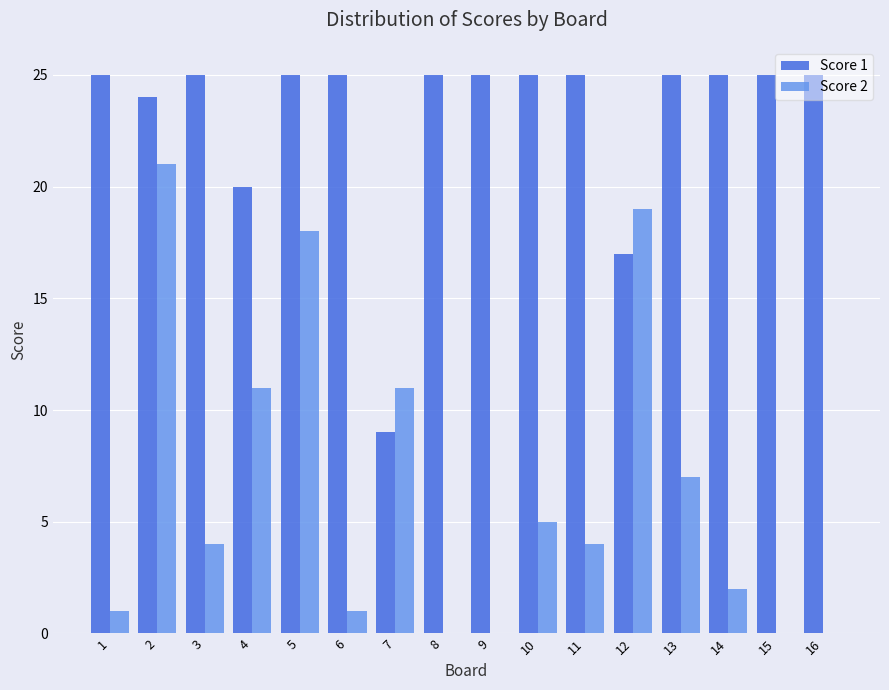

Is the value of Score 2 at 5 greater than the value of Score 1 at 2?

No